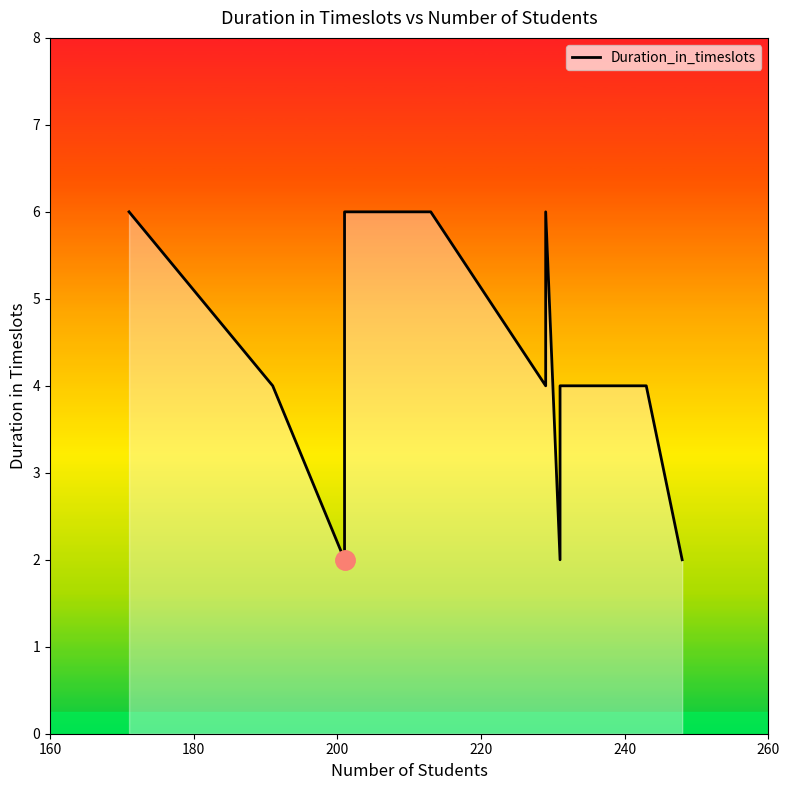

How many points are higher than both their immediate neighbors (excluding endpoints)?

1